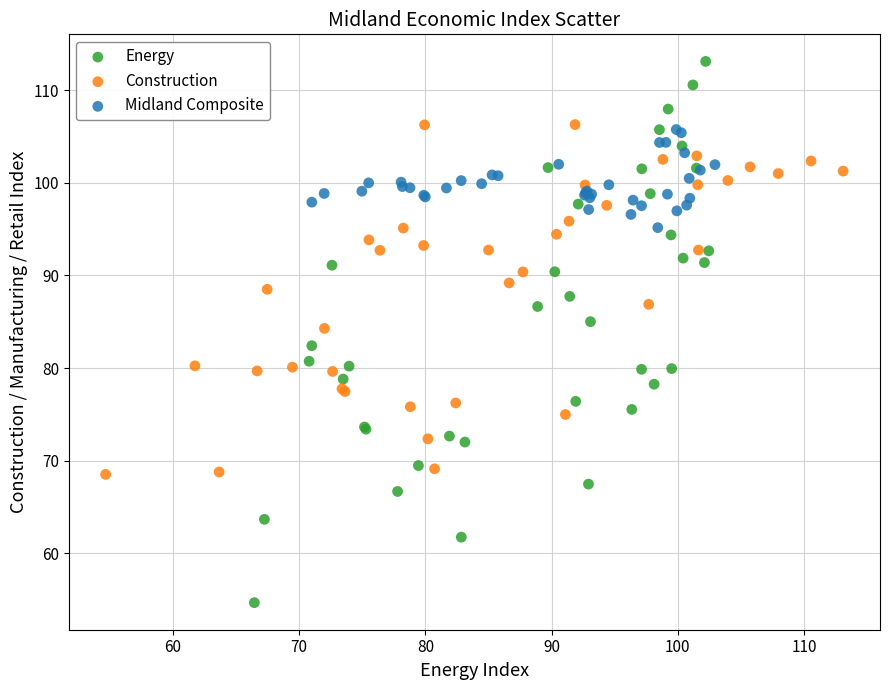

Which series contains the highest Y value?

Energy